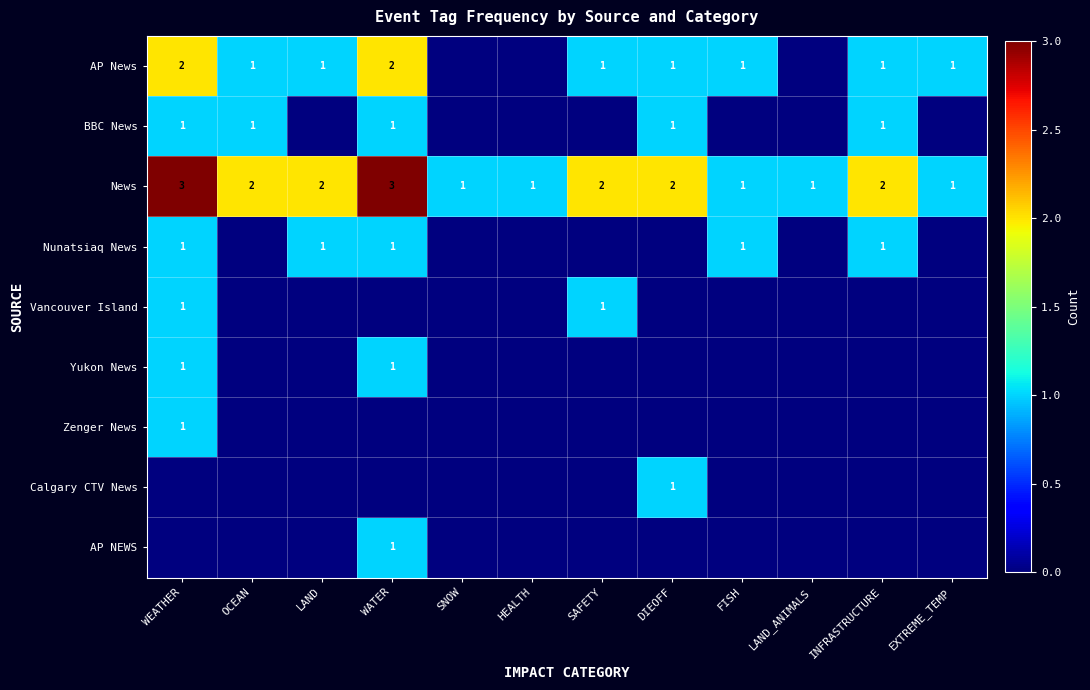

What is the difference between the highest and lowest values at LAND_ANIMALS?

1